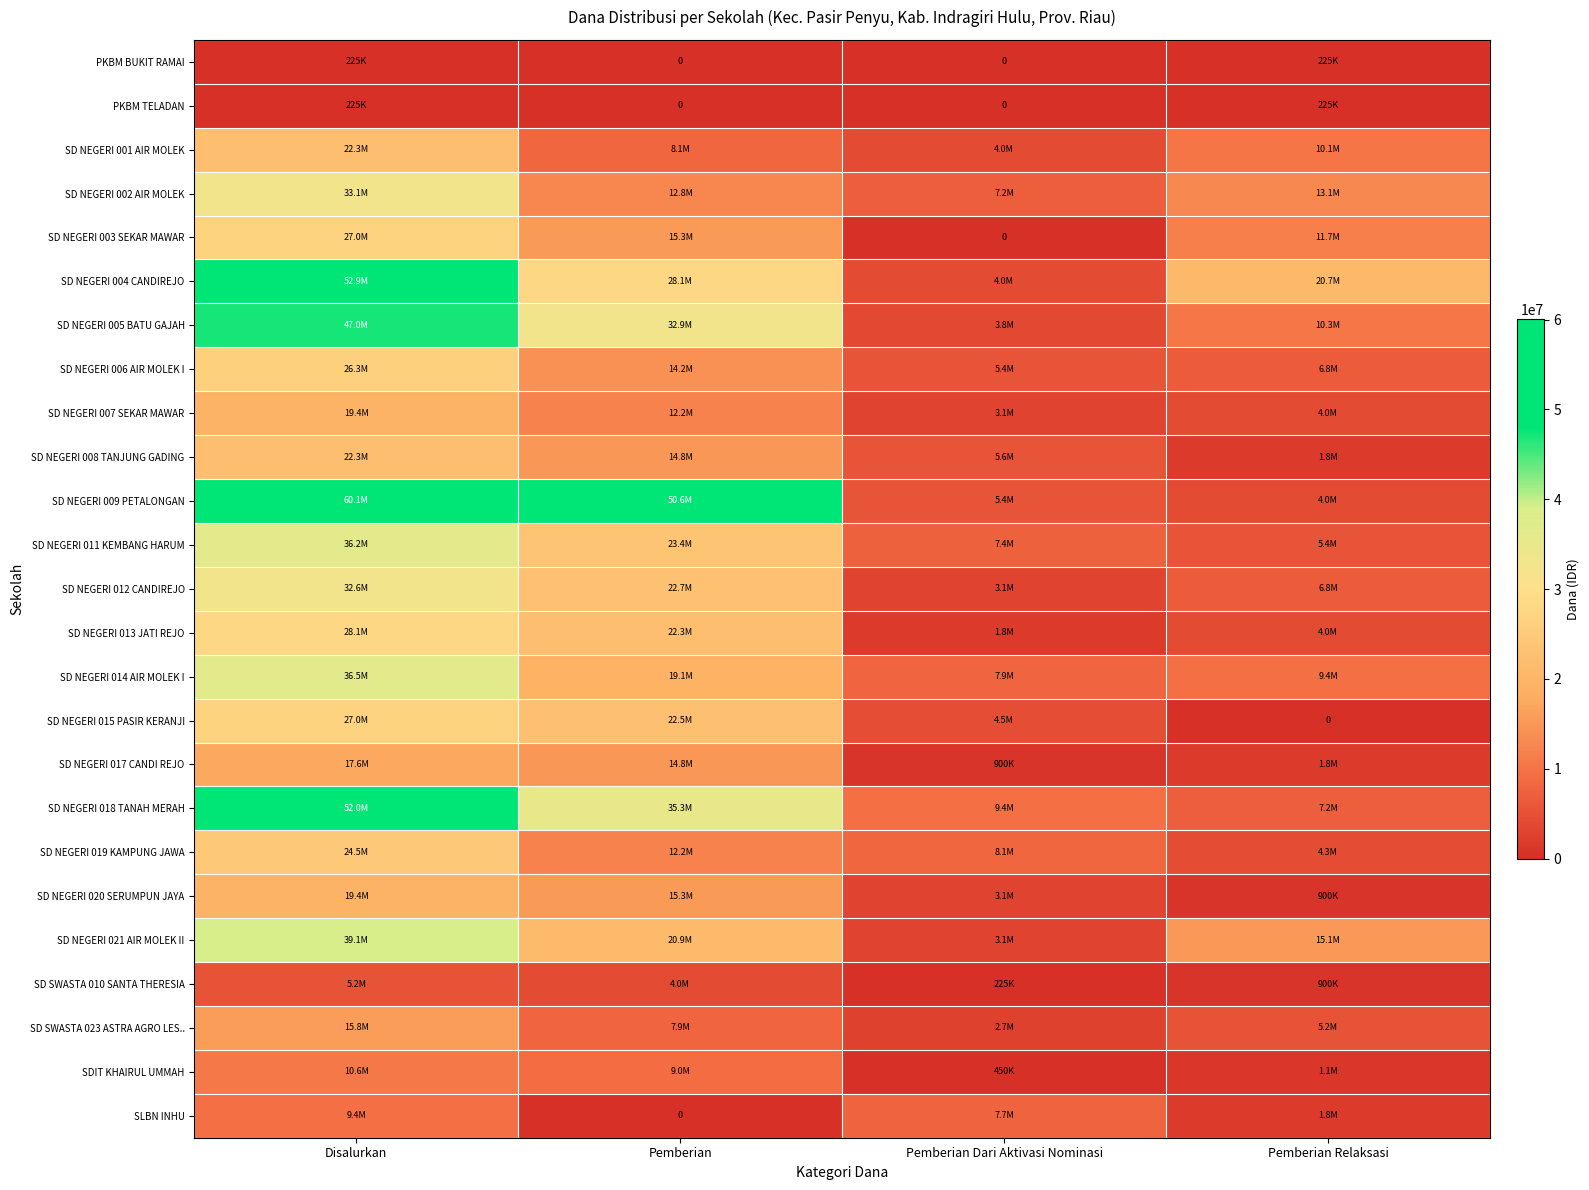

At how many categories does at least one series exceed 48284988?

2